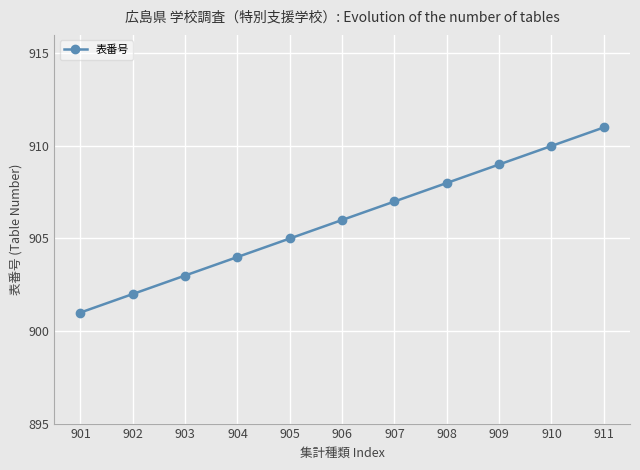

Read the value at 901.

901